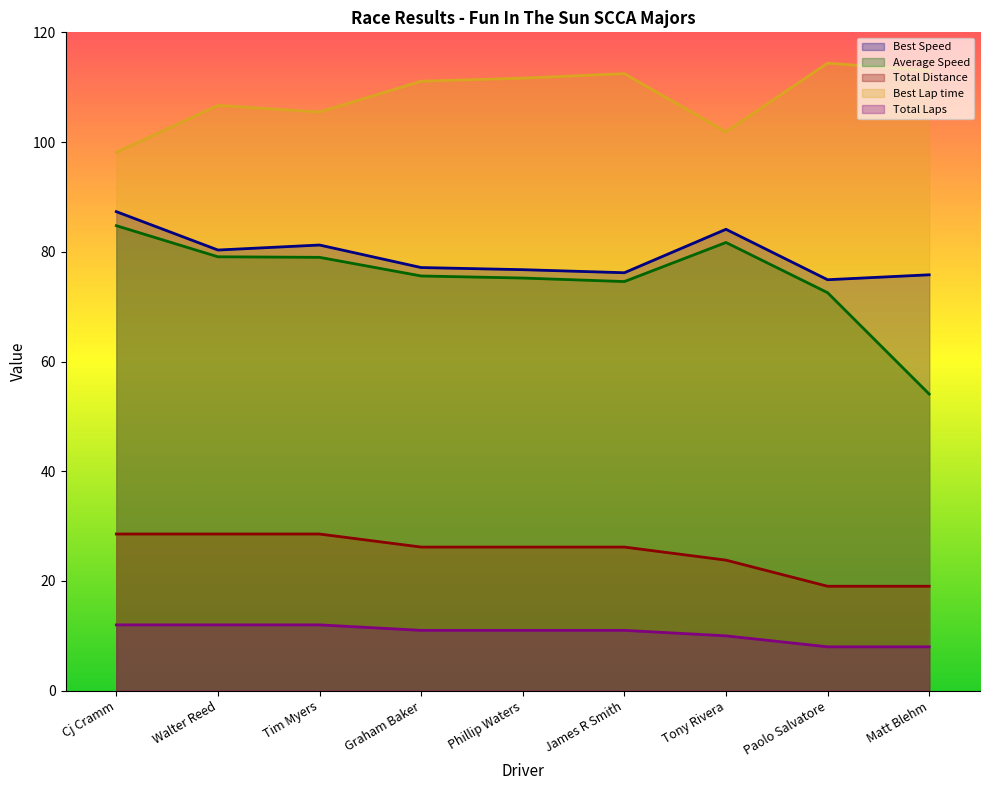

Between Paolo Salvatore and Matt Blehm, which series saw the biggest shift?

Average Speed